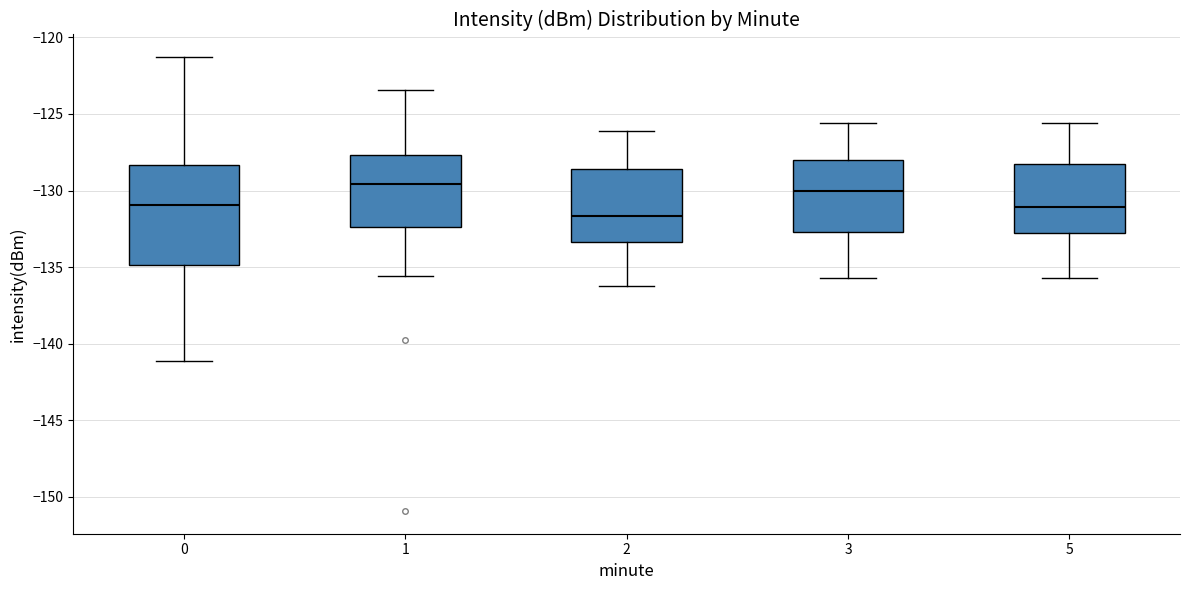

Comparing the boxes themselves (not the whiskers), which one is the tallest?

0